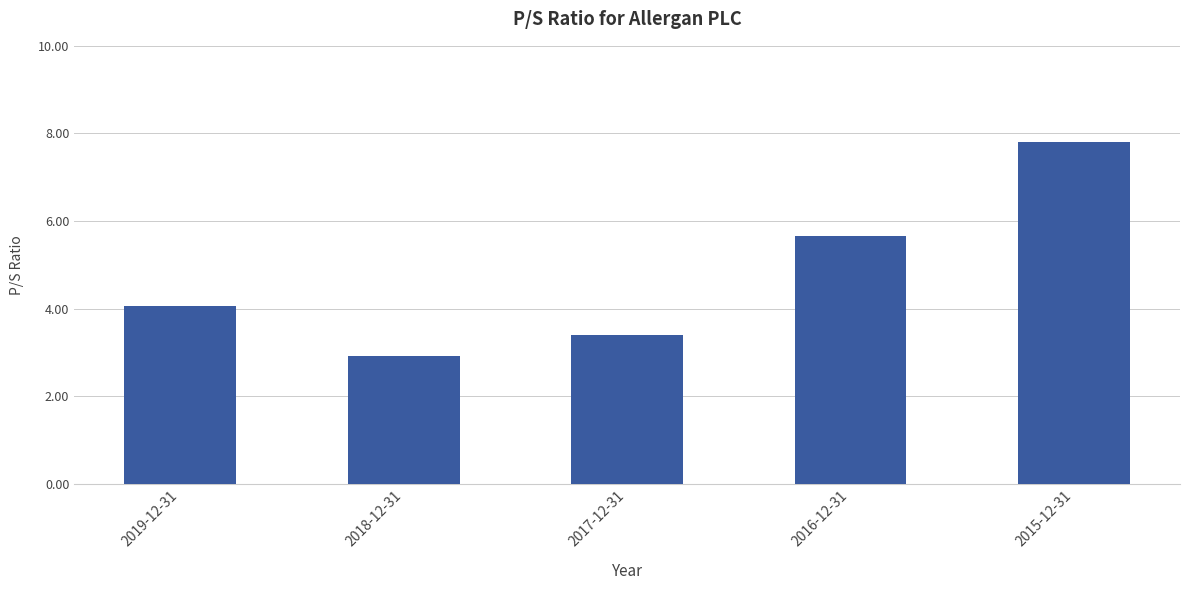

What is the change in value from 2018-12-31 to 2017-12-31?

+0.5